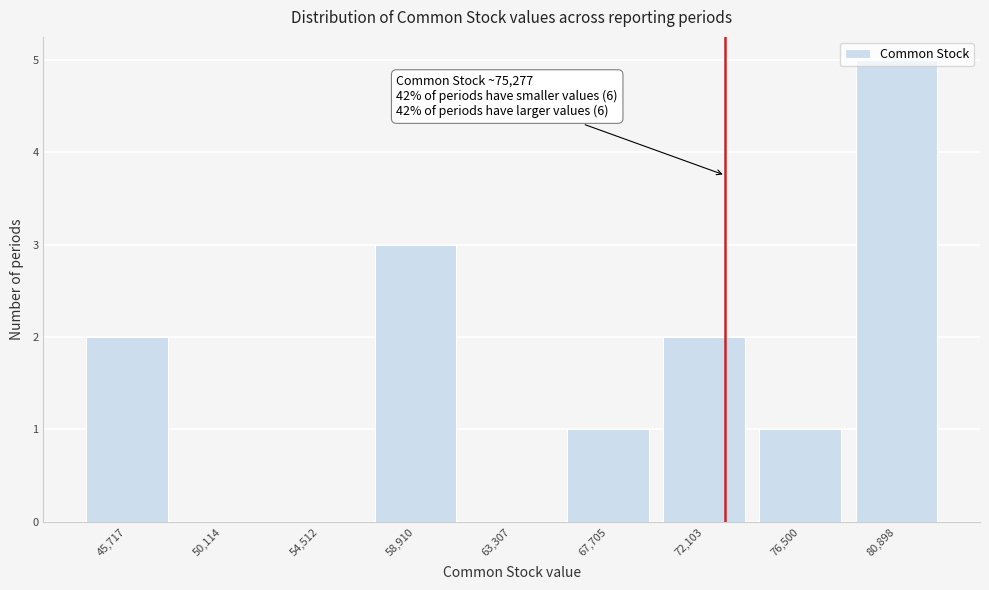

What is the change in value from 67,705 to 72,103?

+1